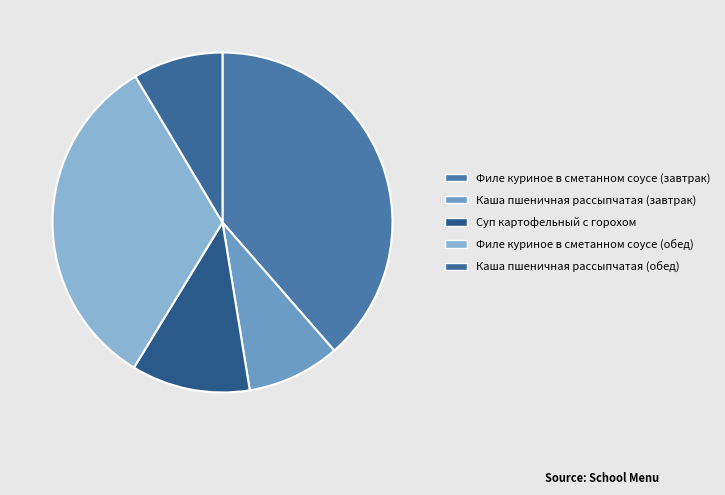

How many slices are in this pie chart?

5